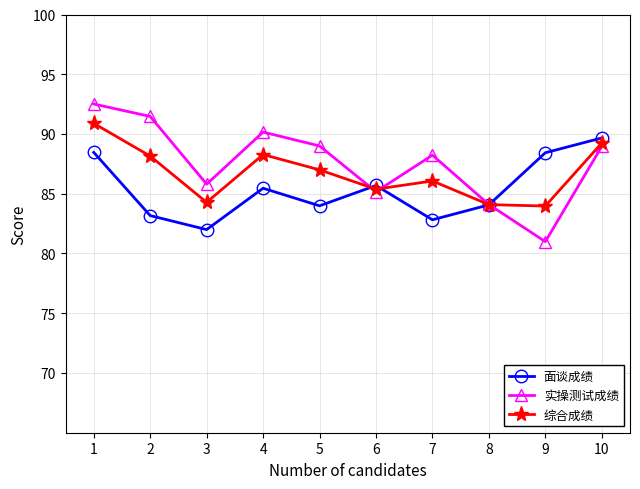

Is it true that 综合成绩 equals 22.8 at 8?

False